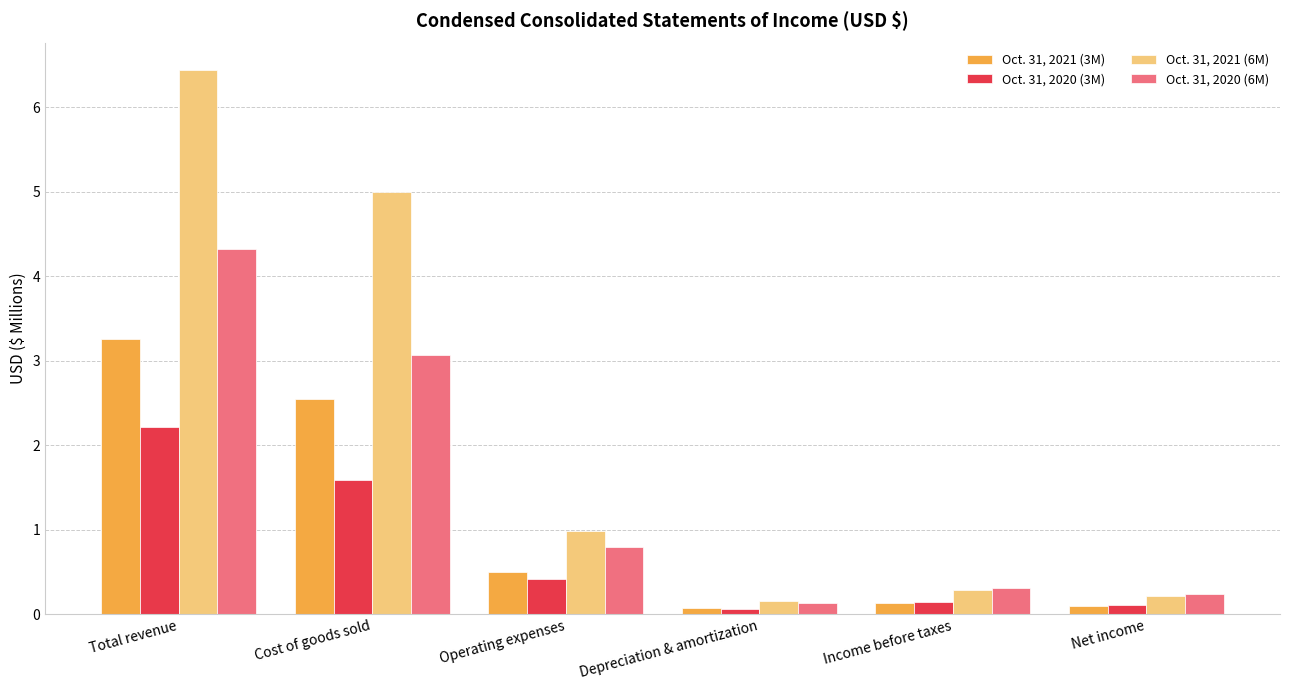

What is the total value across all series at Operating expenses?

2.7